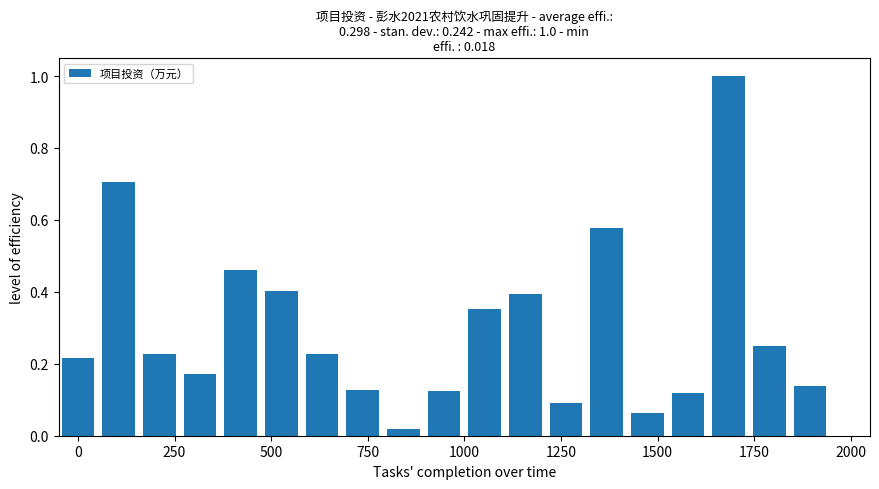

What is the greatest value displayed?

1.0